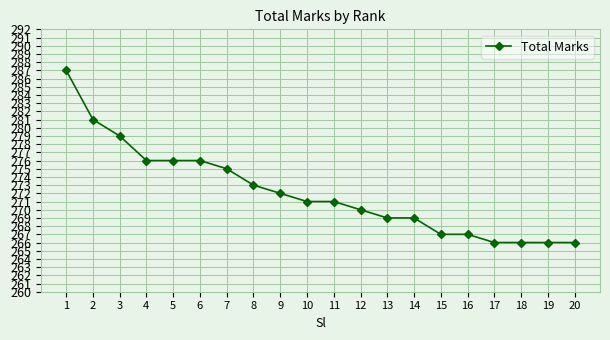

How many categories are shown in the chart?

20